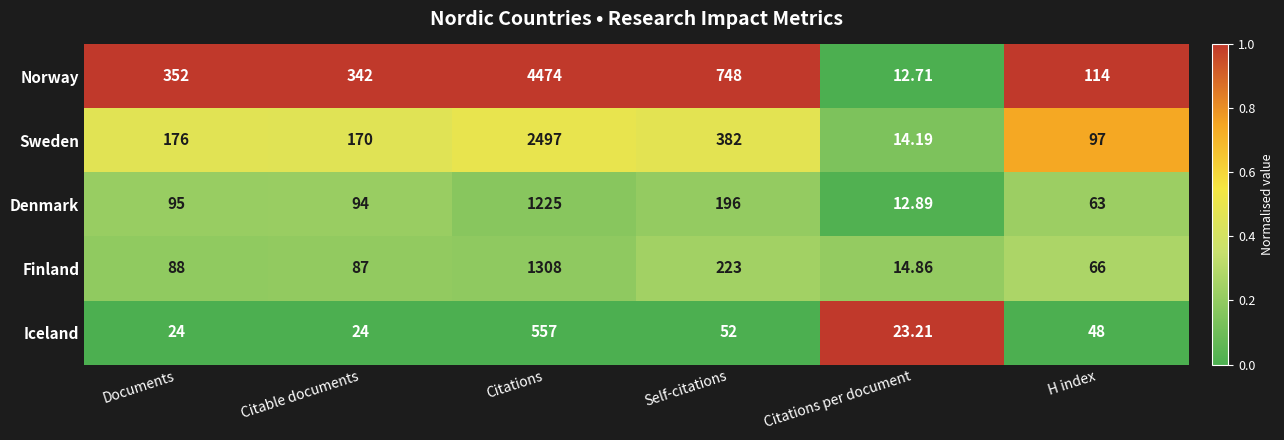

List the series in order of their peak value, lowest first.

Iceland, Denmark, Finland, Sweden, Norway